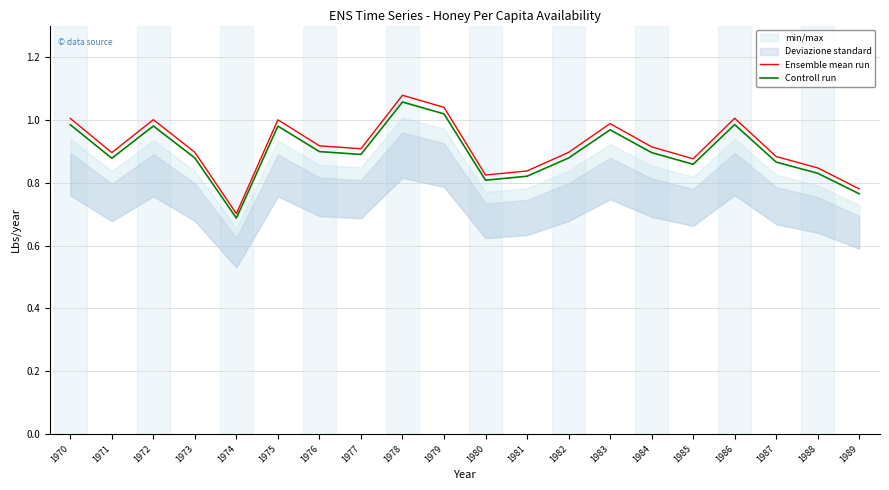

The value of Controll run at 1984 is 0.9. True or false?

True